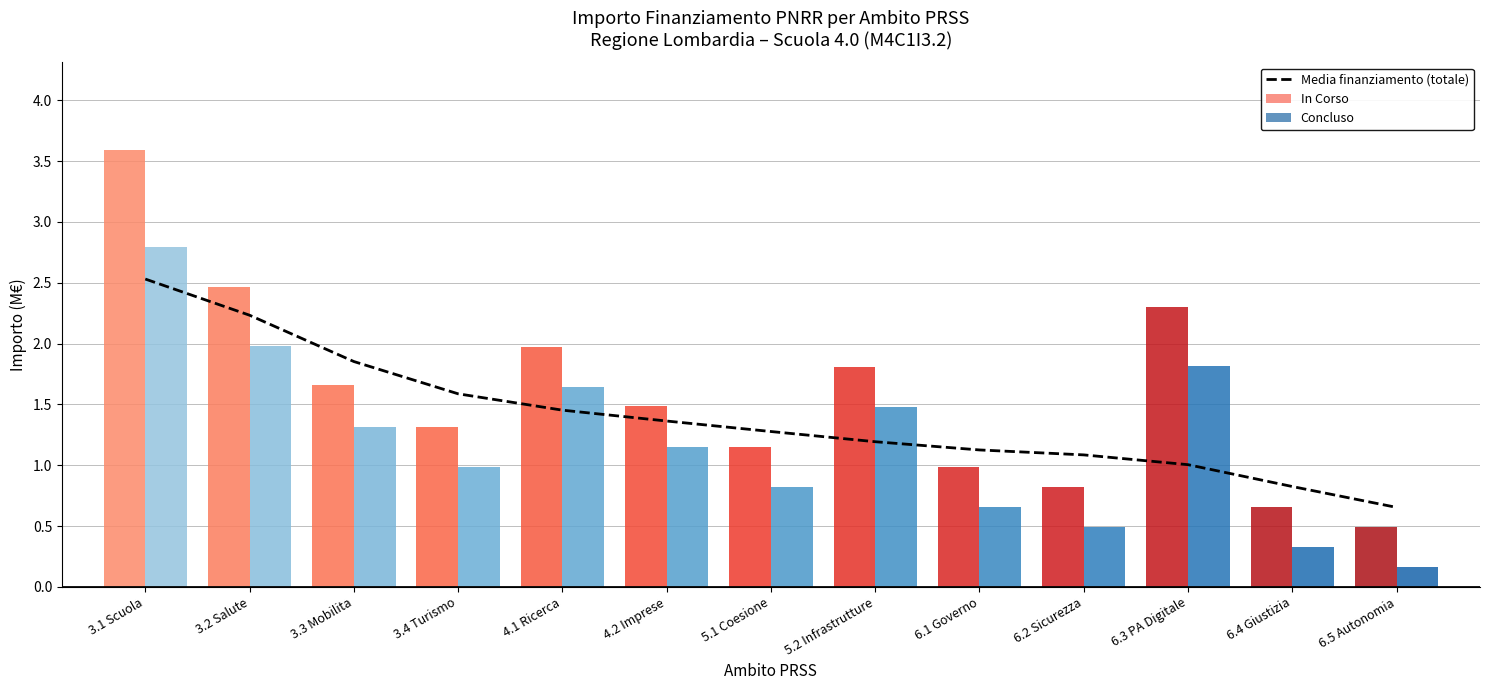

Read the value at 3.4 Turismo.

1.6